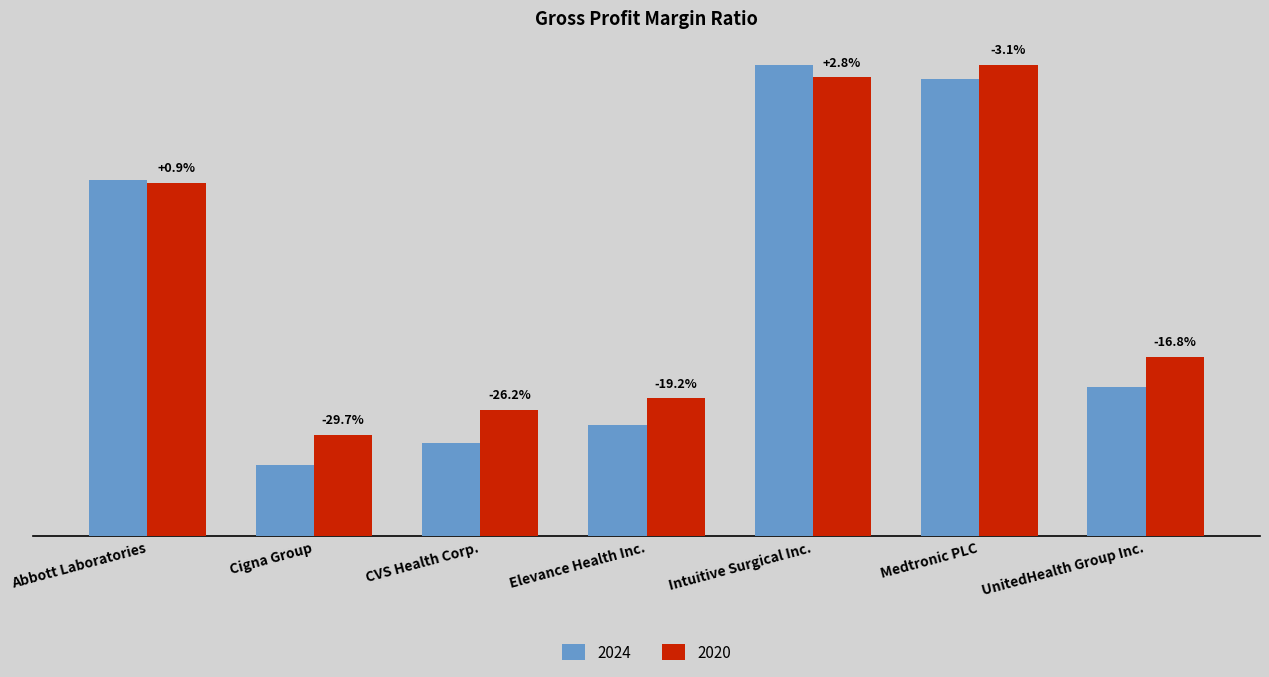

Reading left to right, what are all the values shown in this chart?

2024: 0.5	0.1	0.1	0.2	0.7	0.7	0.2
2020: 0.5	0.1	0.2	0.2	0.7	0.7	0.3